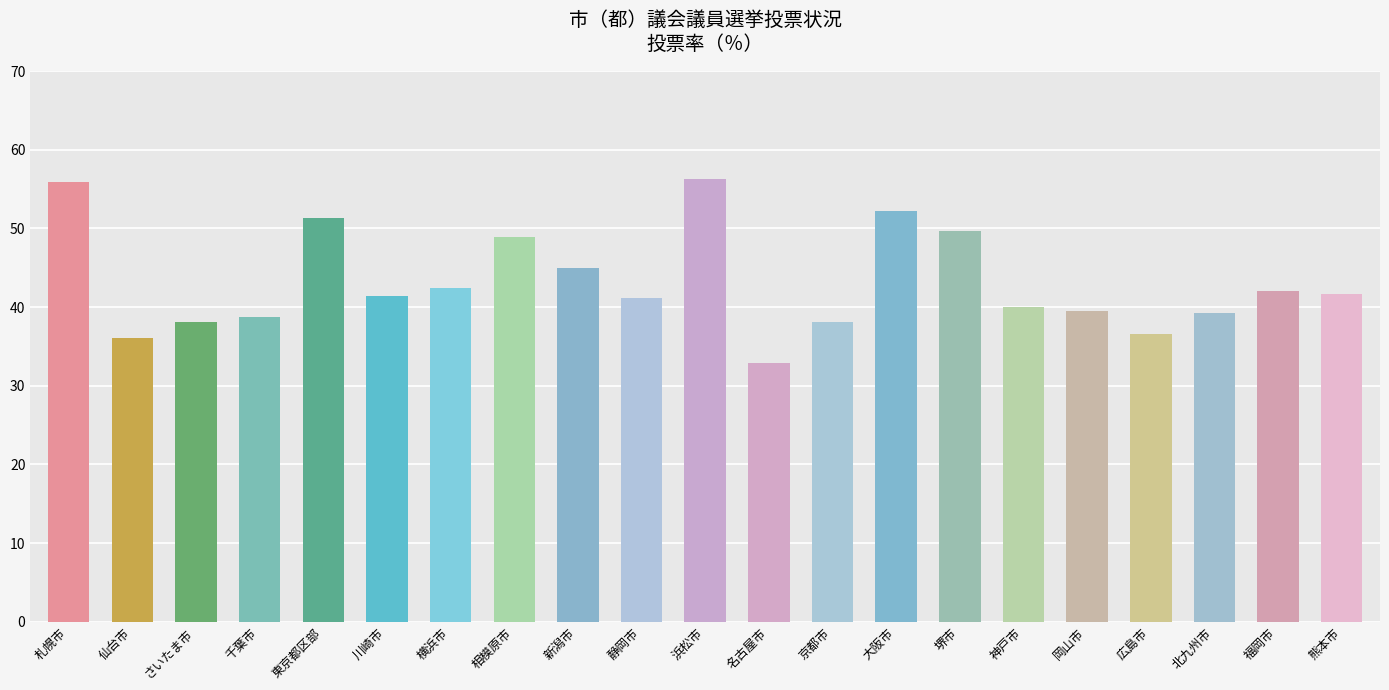

What is the approximate value at 大阪市?

52.2